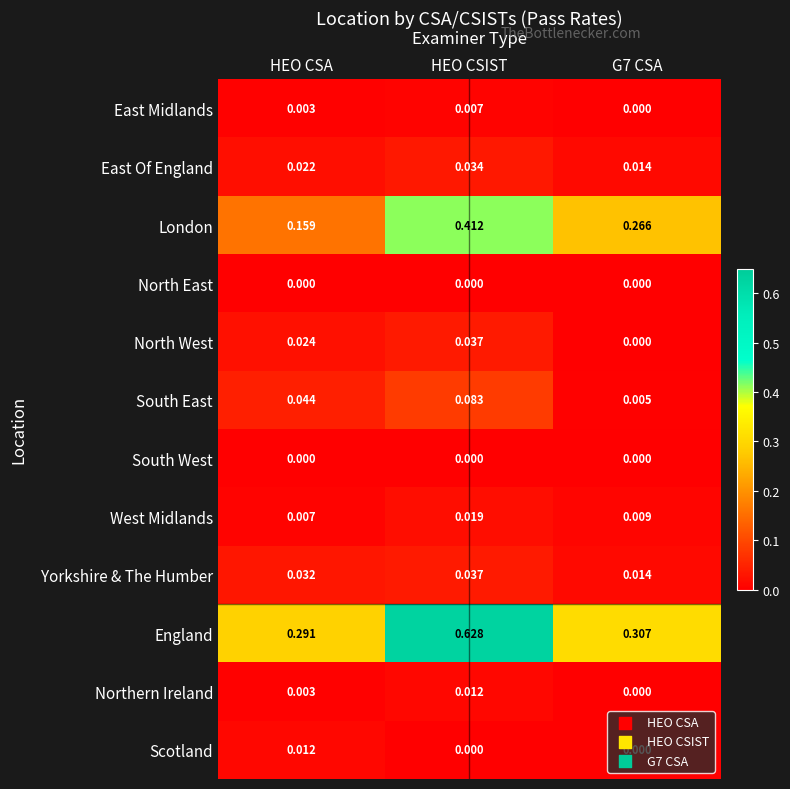

Which series has the largest total across all categories?

England